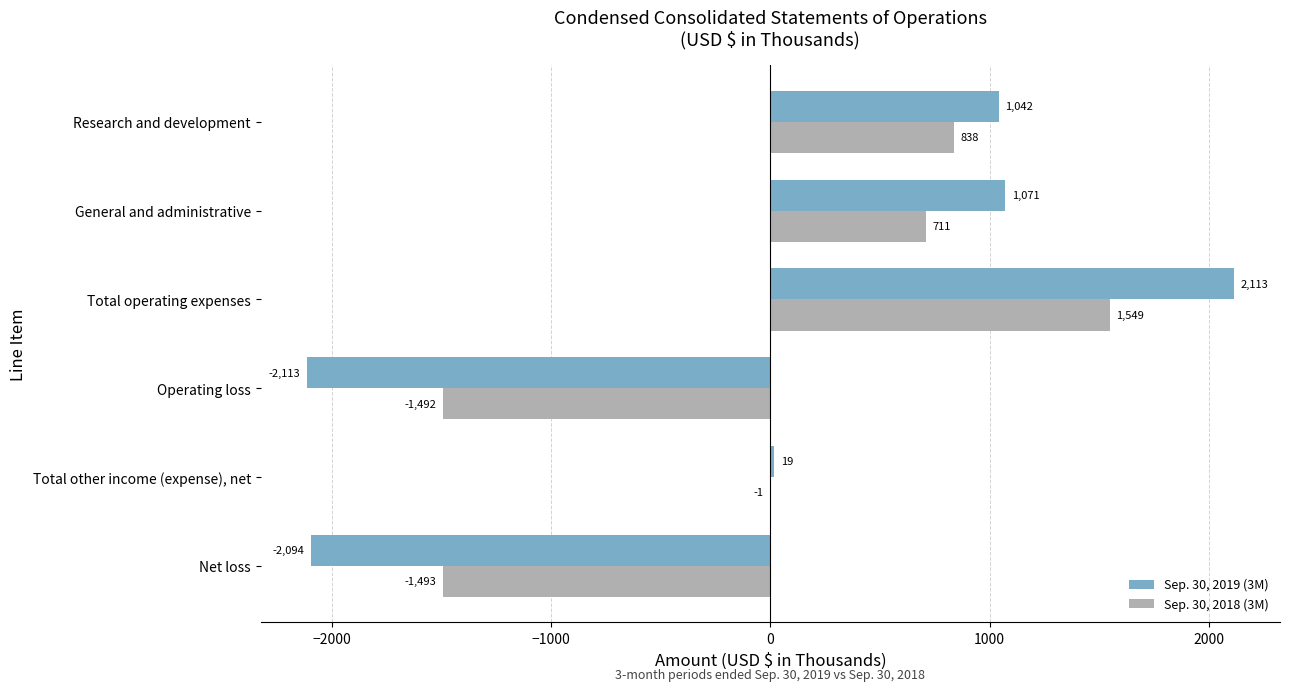

Between Research and development and Net loss, which series saw the biggest shift?

Sep. 30, 2019 (3M)